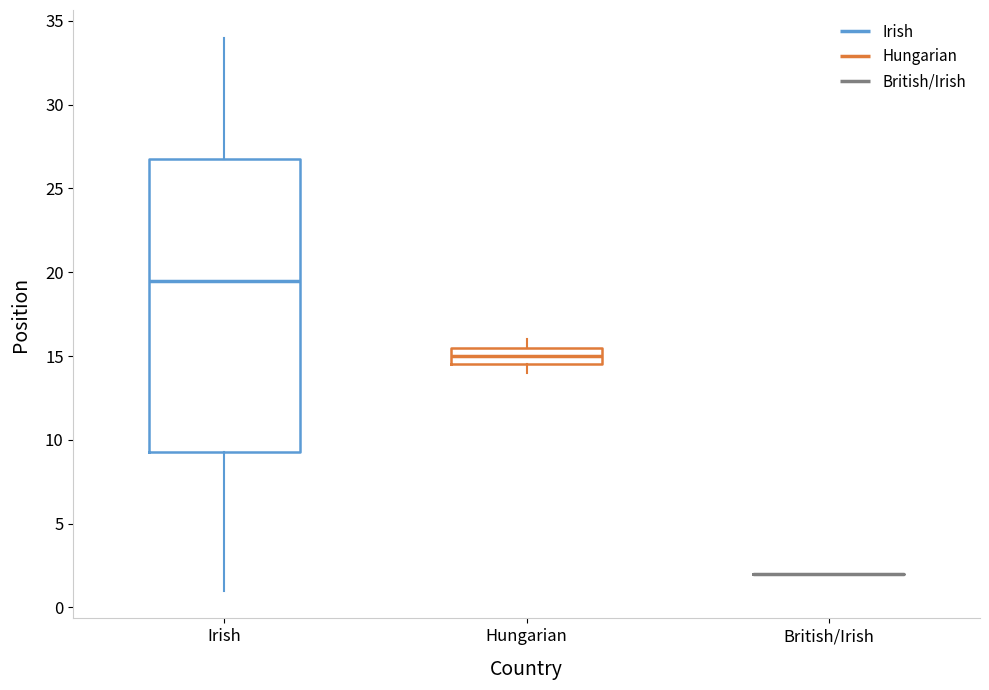

Reading left to right, read every box against the y-axis: the position of its median line, the range the box covers, and the ends of its whiskers. The values are not printed on the chart, so give them approximately, as read against the axis.

Irish: median 19.5, box 9.5 to 27.0, whiskers 1.0 to 34.0
Hungarian: median 15.0, box 14.5 to 15.5, whiskers 14.0 to 16.0
British/Irish: box collapsed to a line at 2.0, whiskers 2.0 to 2.0